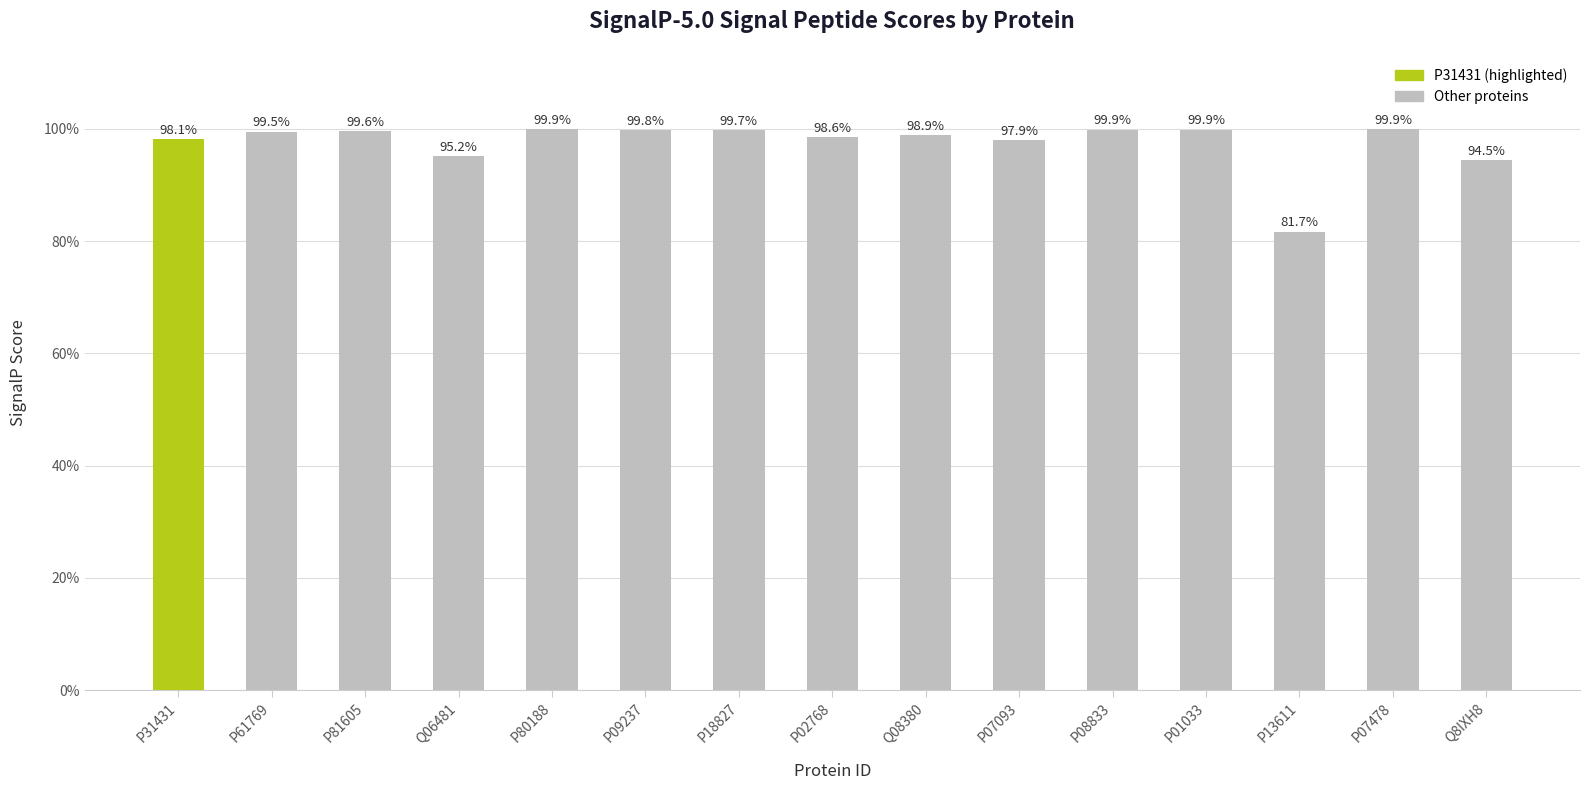

What is the minimum value shown in the chart?

0.8